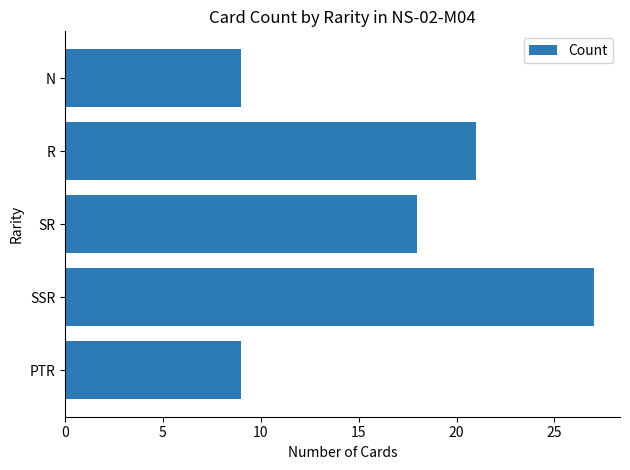

How many data points are less than 18?

2